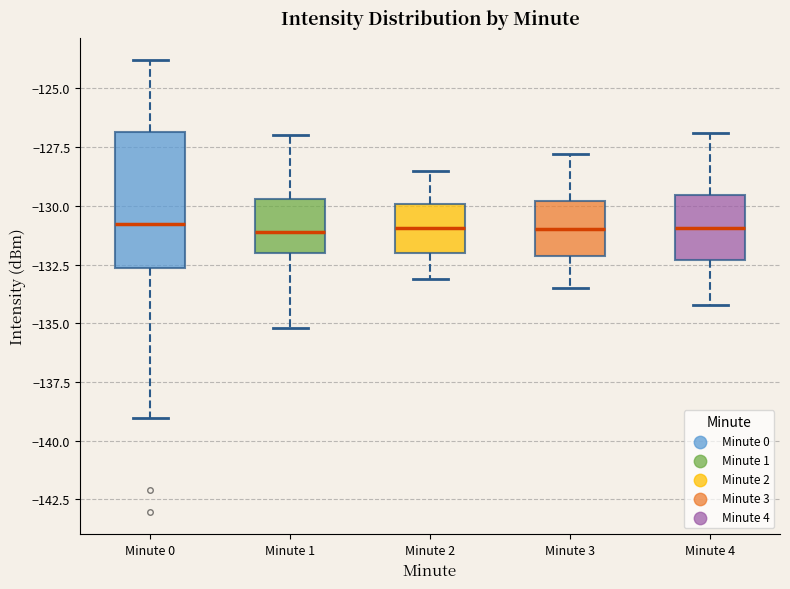

Which box is the tallest, from its lower edge to its upper edge?

Minute 0